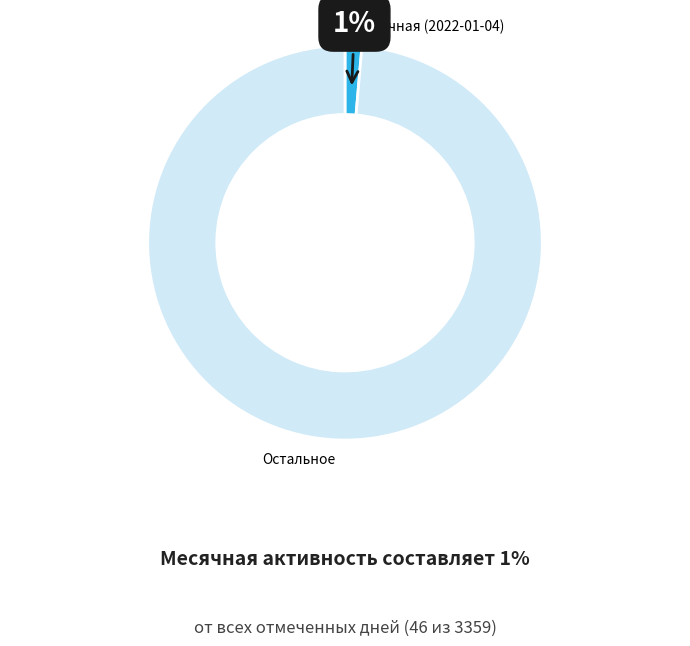

Between Месячная (2022-01-04) and Остальное, which is larger?

Остальное